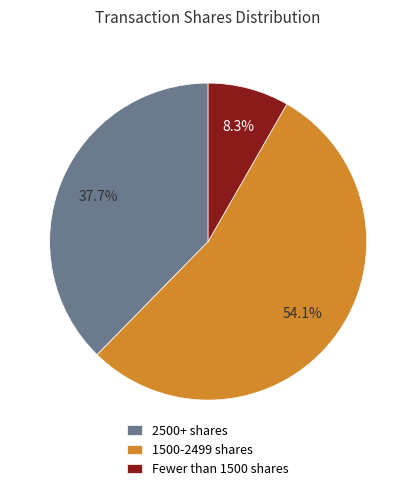

Which has a higher value, 2500+ shares or Fewer than 1500 shares?

2500+ shares